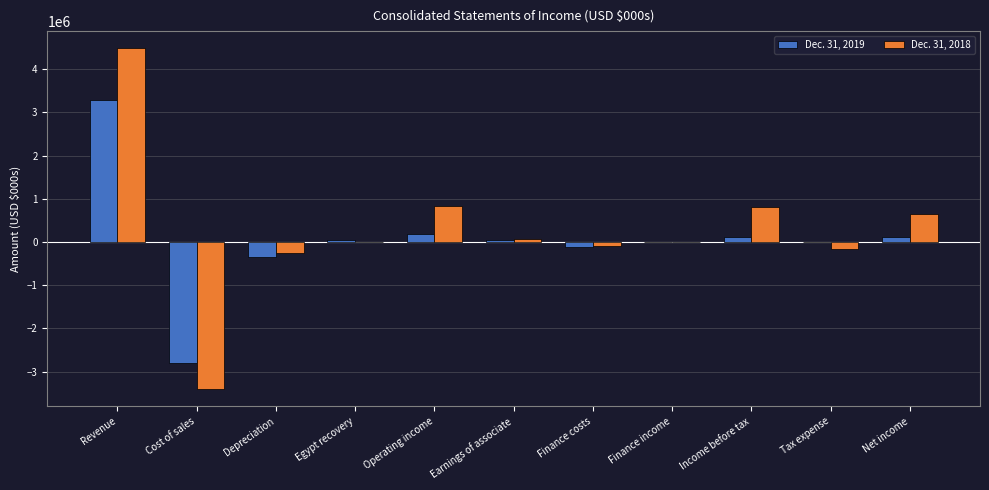

Is it true that Dec. 31, 2018 equals 811475 at Income before tax?

True